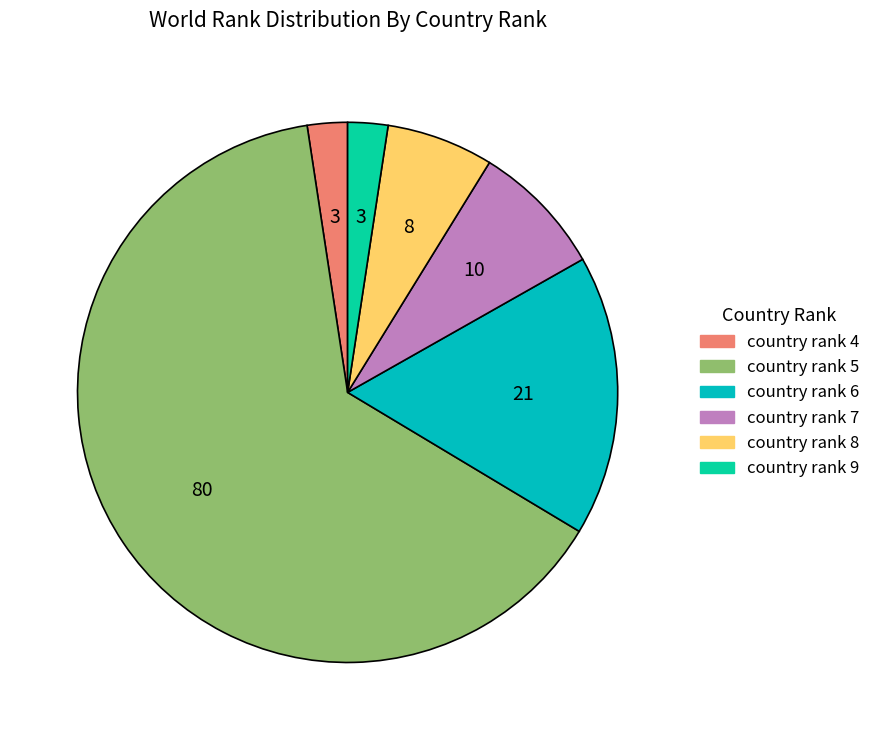

Count the number of slices in the pie.

6